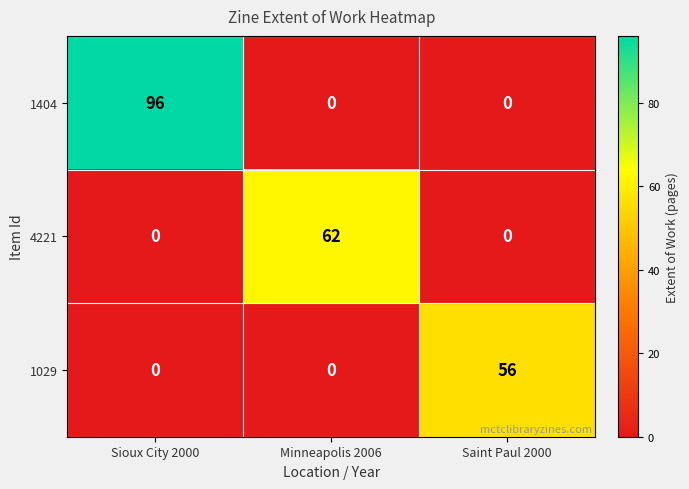

How many 1404 values are between 0 and 96?

3